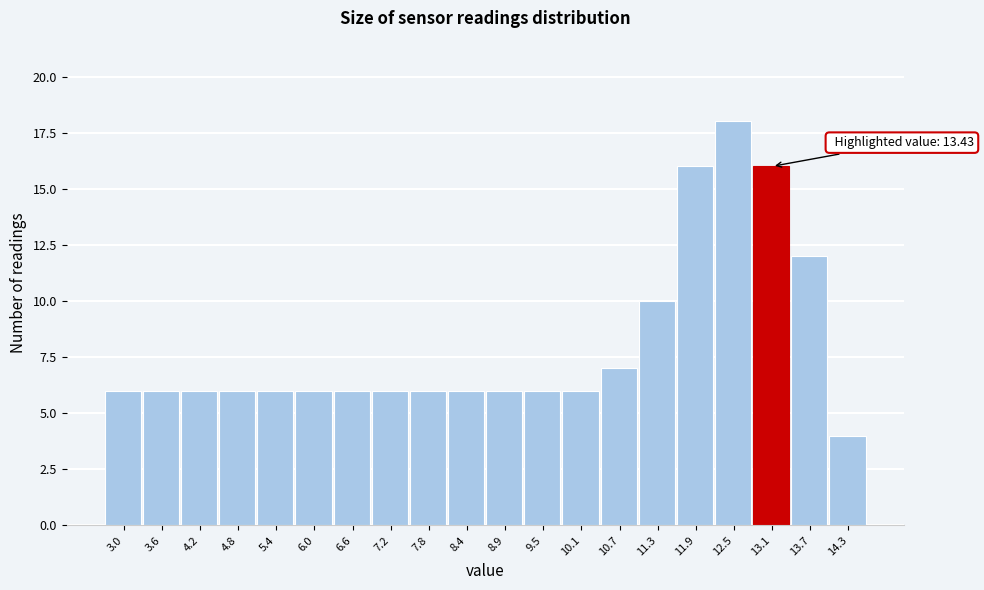

Reading left to right, transcribe all the data shown in this chart.

6	6	6	6	6	6	6	6	6	6	6	6	6	7	10	16	18	16	12	4